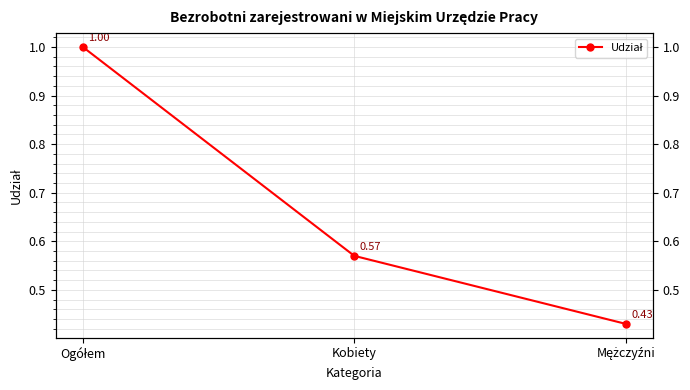

The chart shows a value of 0.3 at Mężczyźni. True or false?

False